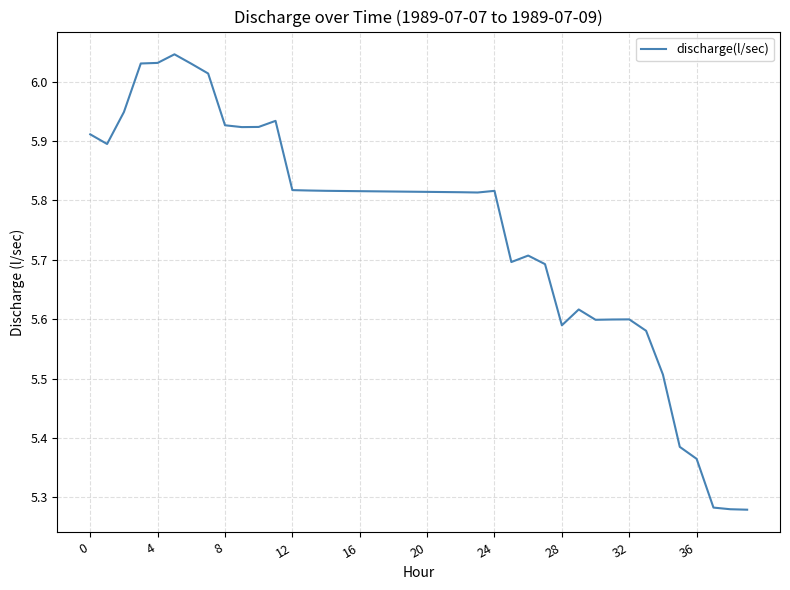

What is the difference between the maximum and minimum values?

0.8